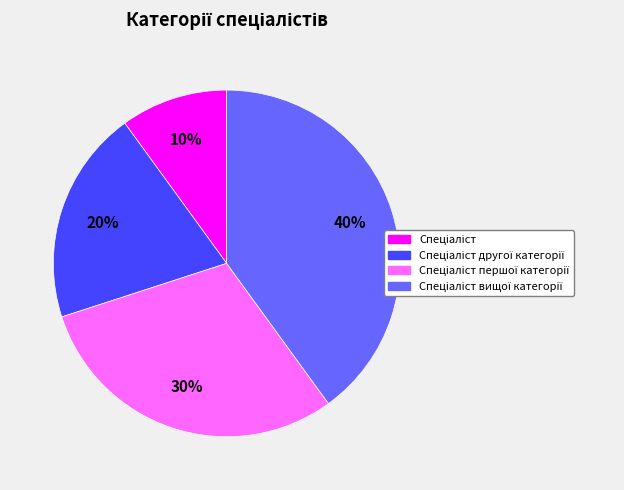

To the nearest percent, what is the average slice percentage?

25%